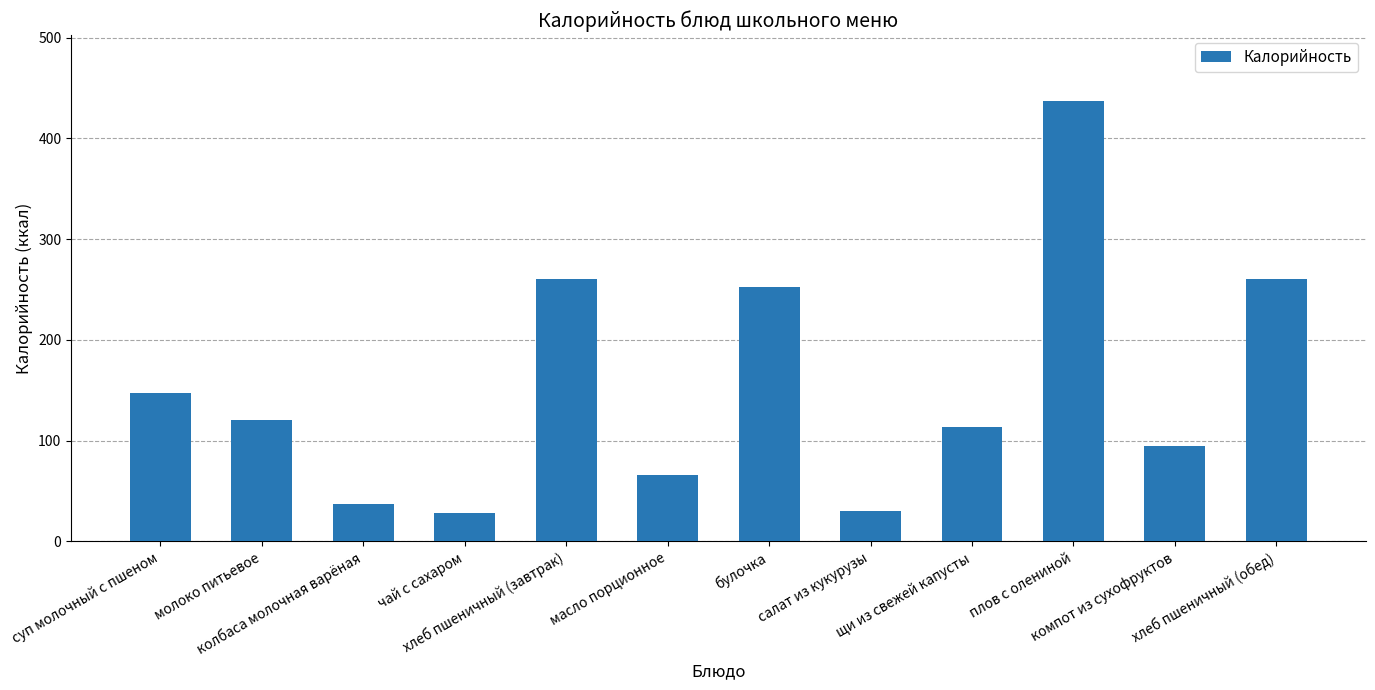

What is the minimum value shown in the chart?

28.0